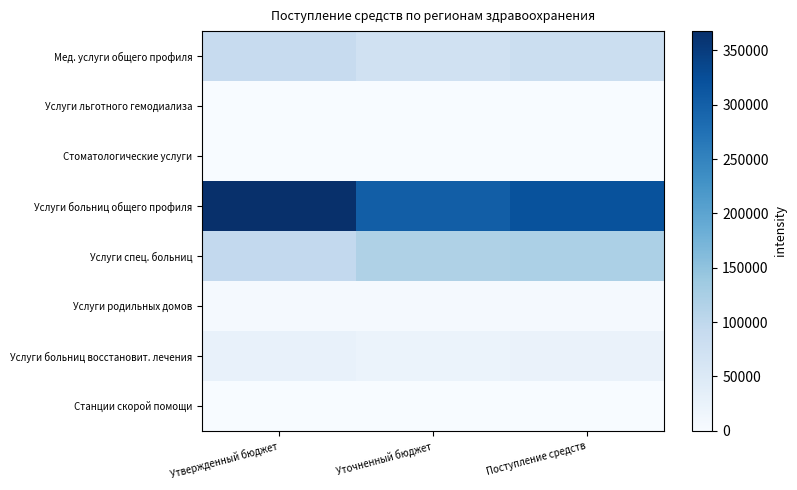

At how many categories does at least one series exceed 292428?

3